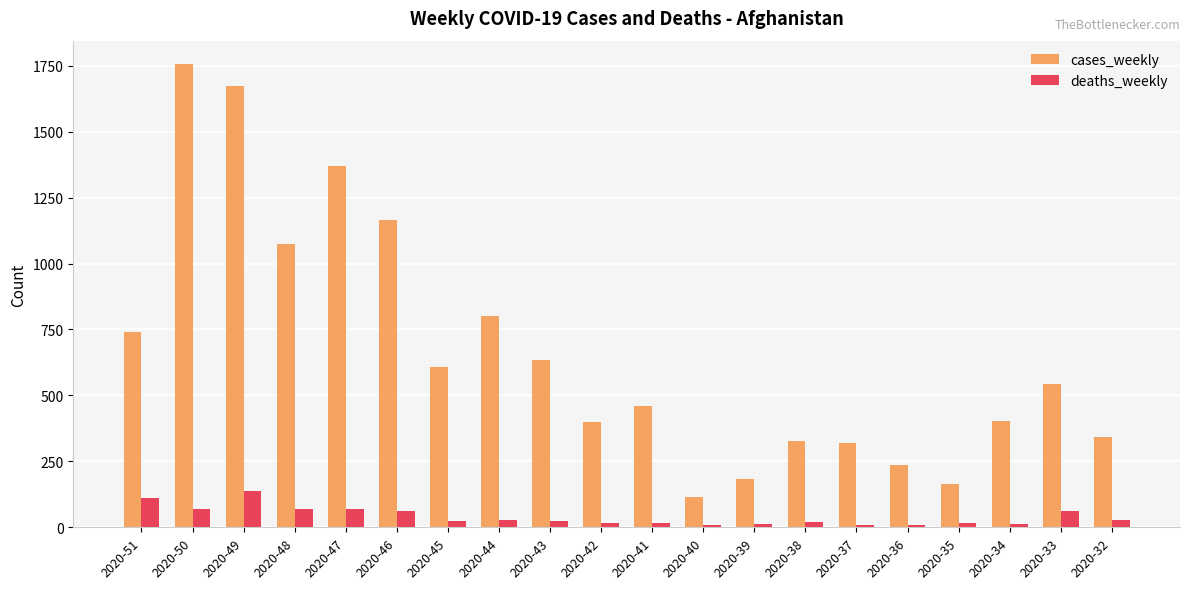

What is the difference between the highest and lowest values at 2020-40?

105